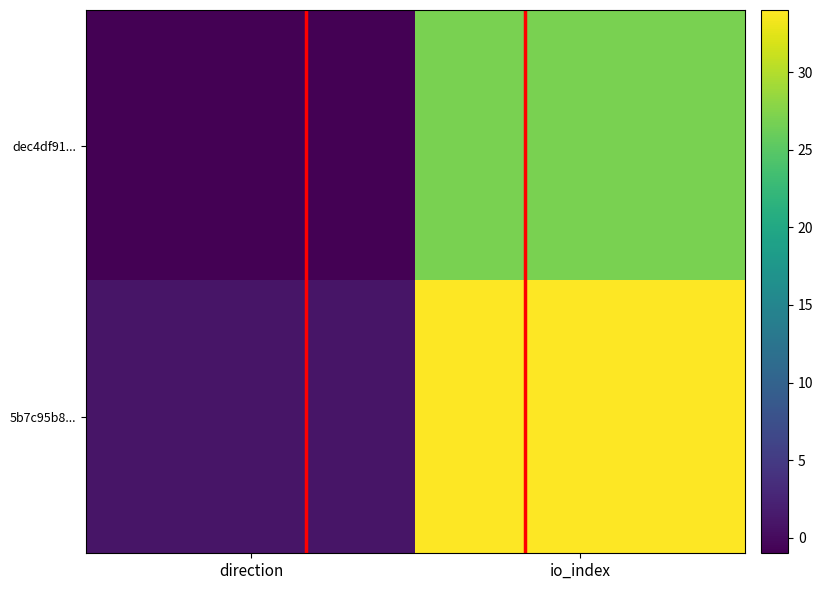

Between direction and io_index, which is larger?

io_index